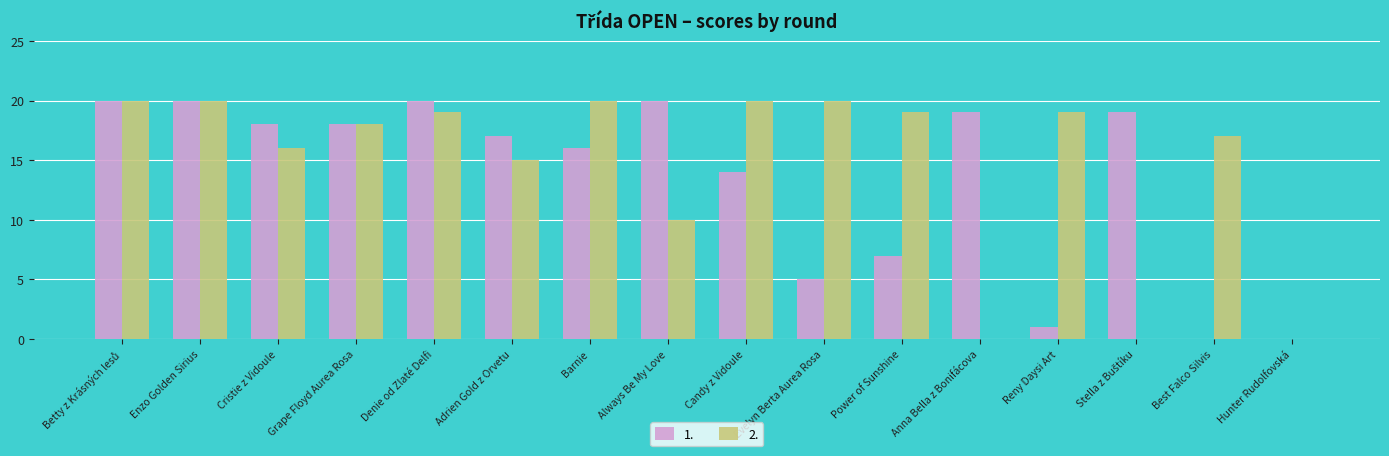

What is the maximum value shown in the chart?

20